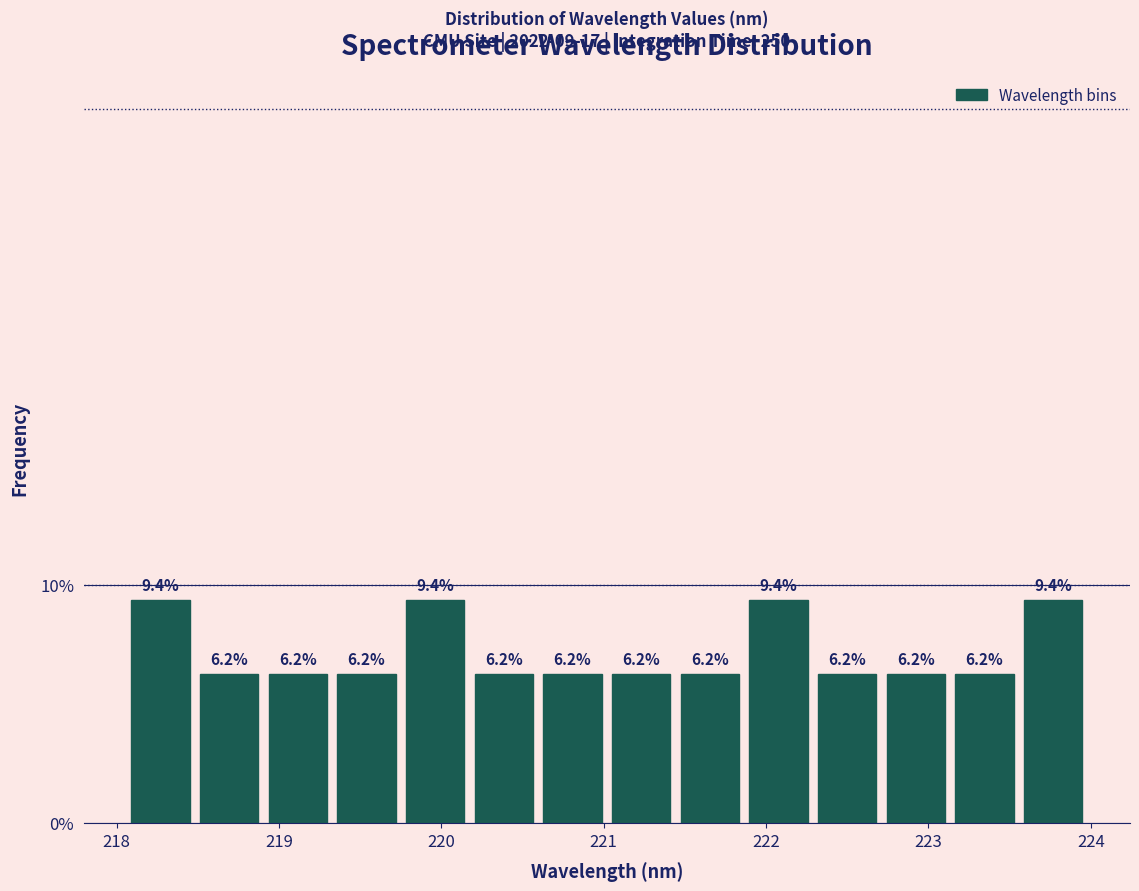

How tall is the bar that spans 218.5 to 218.9 on the x-axis? The bar edges are not printed on the chart, so give them approximately, as read against the axis.

6.2